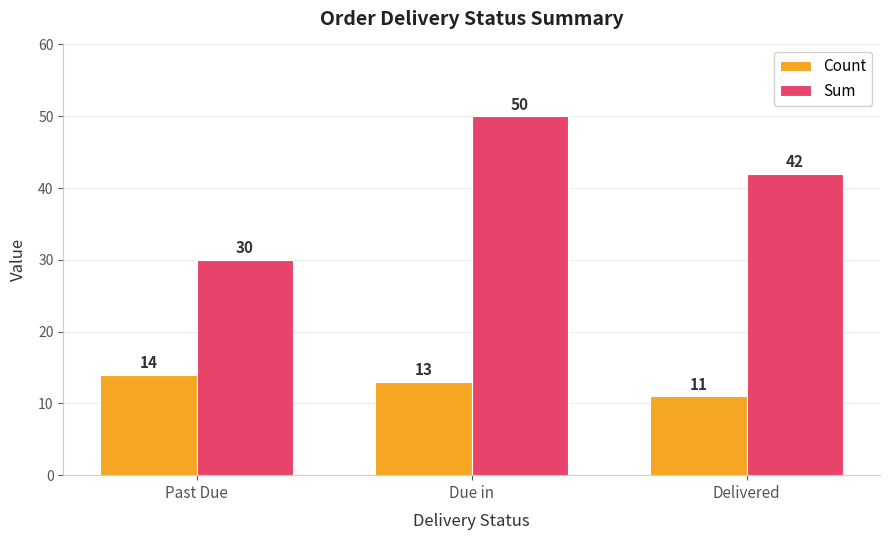

Reading left to right, transcribe all the data shown in this chart.

Count: 14	13	11
Sum: 30	50	42